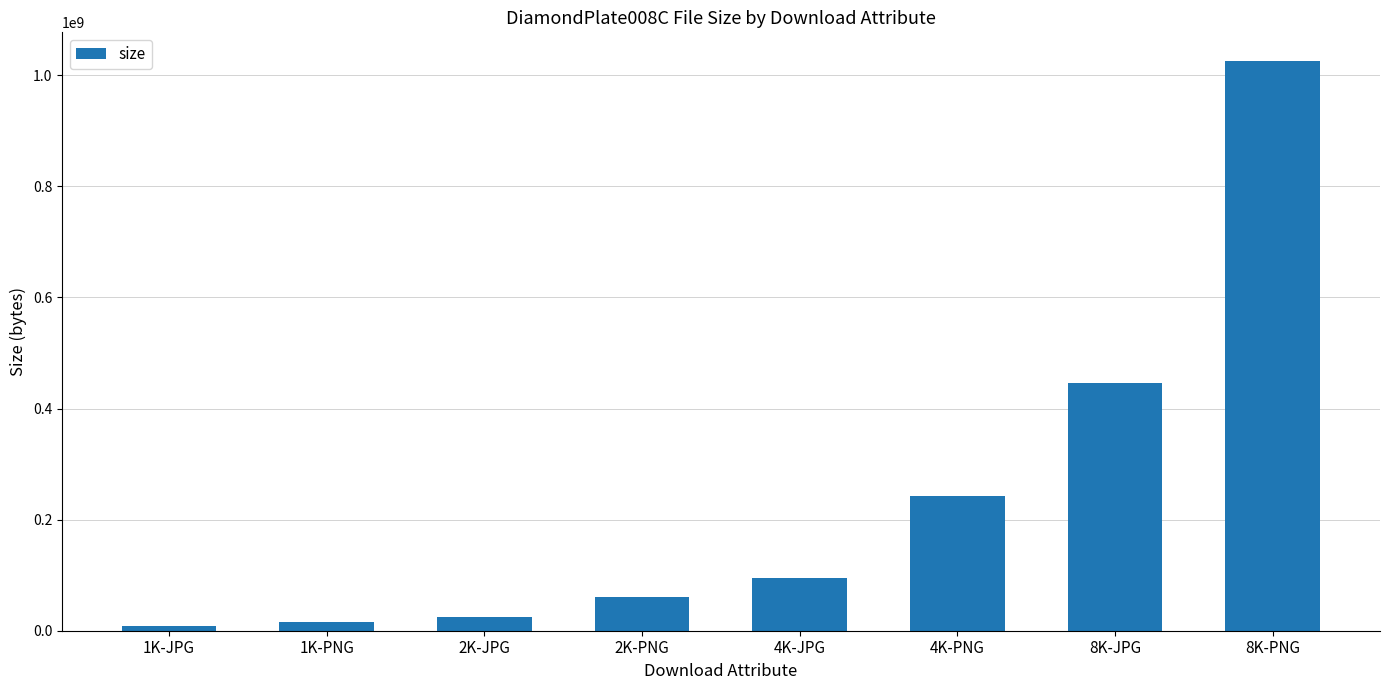

How many categories are shown in the chart?

8